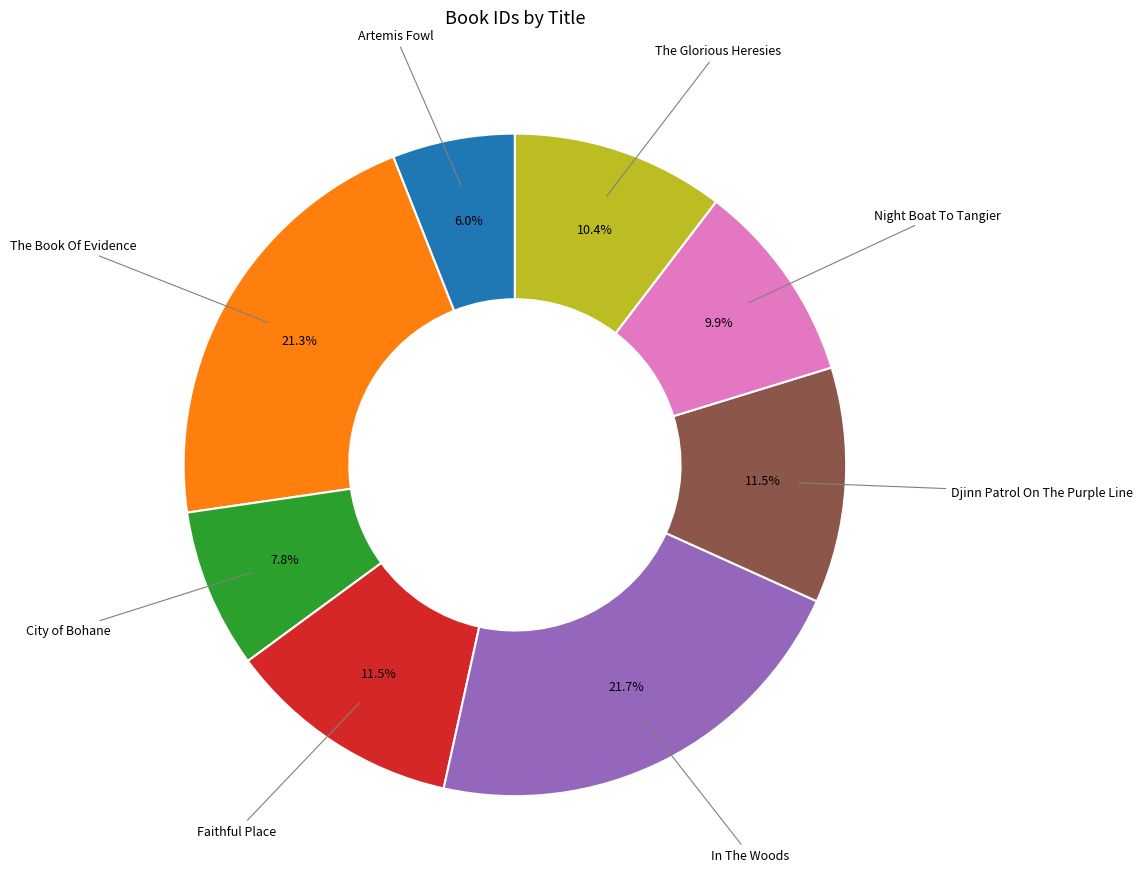

Does any single category account for the majority?

No